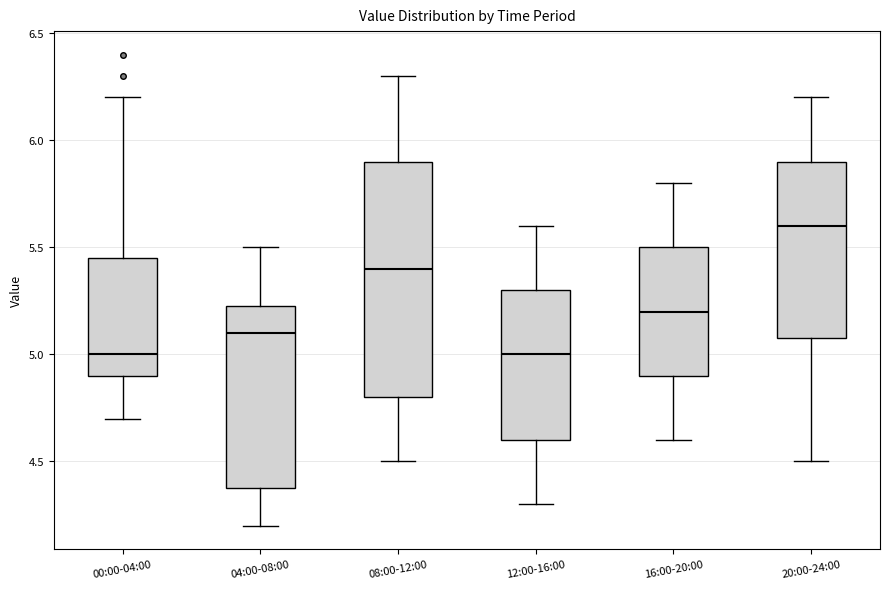

Reading left to right, transcribe this box plot: for each box, give where its median line is, the range the box spans, and where its two whiskers end, as read against the y-axis. The values are not printed on the chart, so give them approximately, as read against the axis.

00:00-04:00: median 5.00, box 4.90 to 5.45, whiskers 4.70 to 6.20
04:00-08:00: median 5.10, box 4.40 to 5.25, whiskers 4.20 to 5.50
08:00-12:00: median 5.40, box 4.80 to 5.90, whiskers 4.50 to 6.30
12:00-16:00: median 5.00, box 4.60 to 5.30, whiskers 4.30 to 5.60
16:00-20:00: median 5.20, box 4.90 to 5.50, whiskers 4.60 to 5.80
20:00-24:00: median 5.60, box 5.10 to 5.90, whiskers 4.50 to 6.20